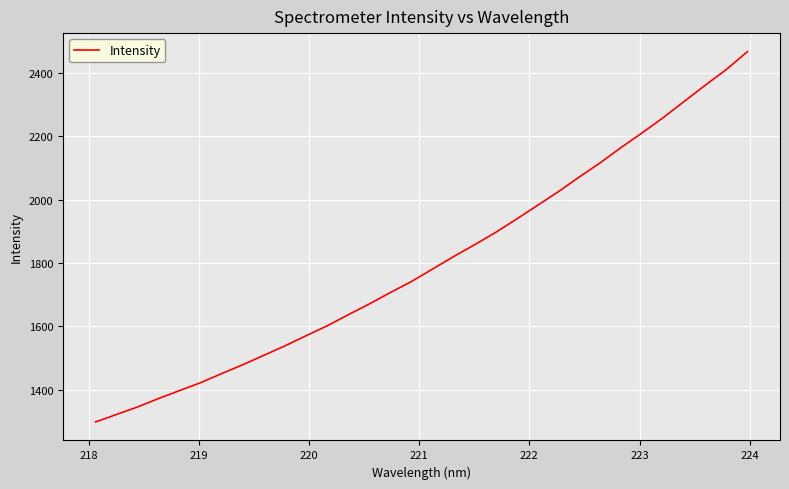

What is the minimum value shown in the chart?

1297.9